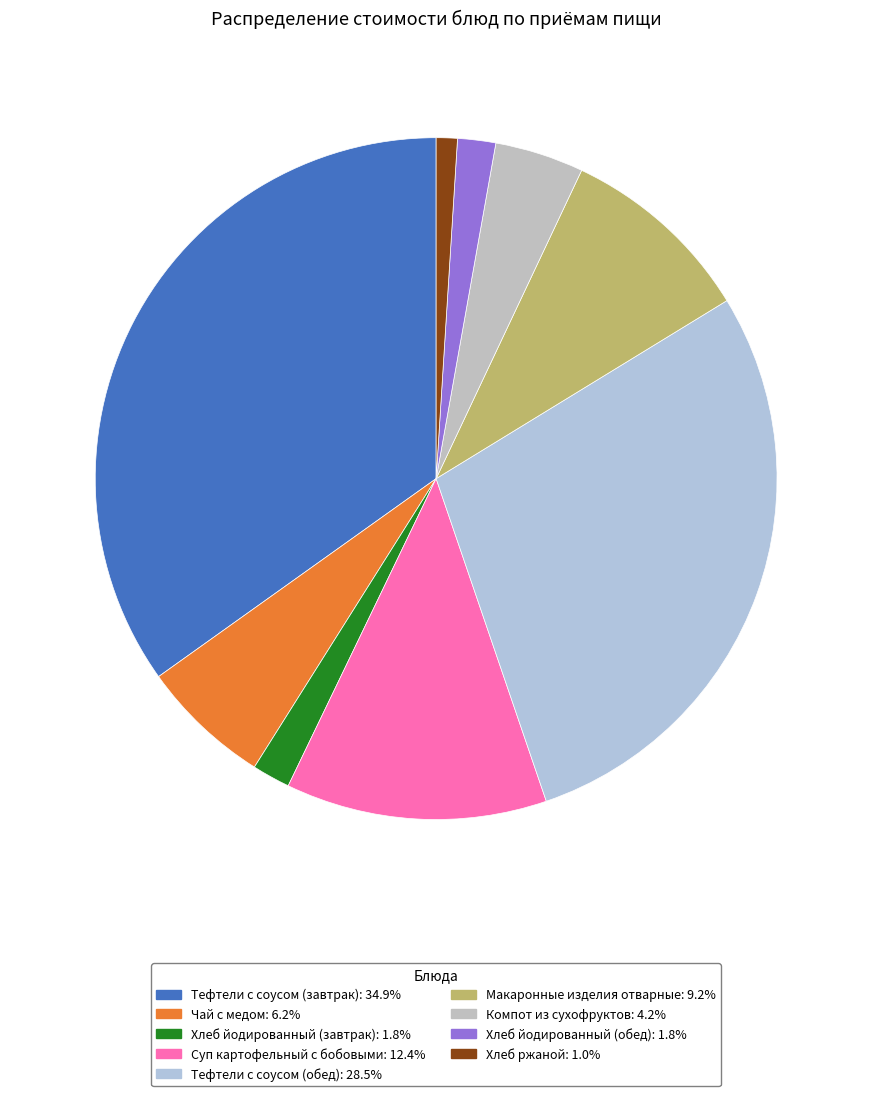

What percentage is the Хлеб ржаной slice, to the nearest percent?

1%